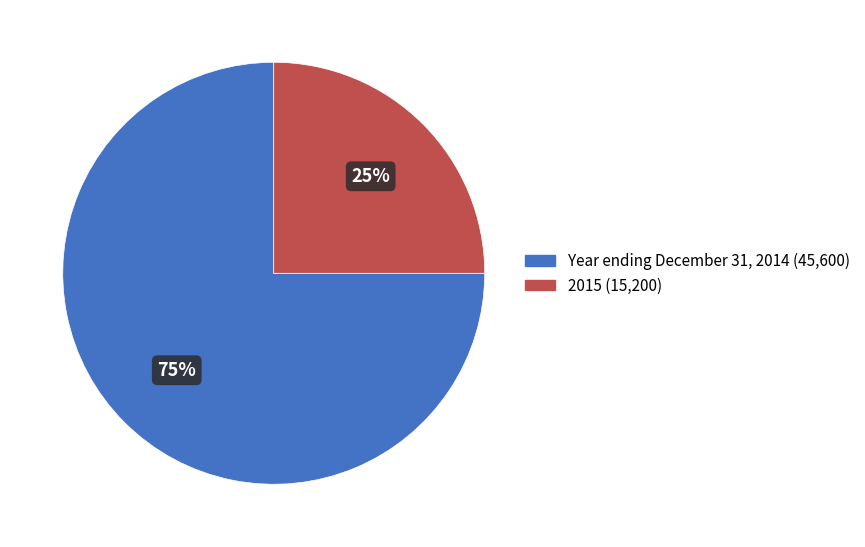

To the nearest percent, what percentage of the pie is Year ending December 31, 2014?

75%